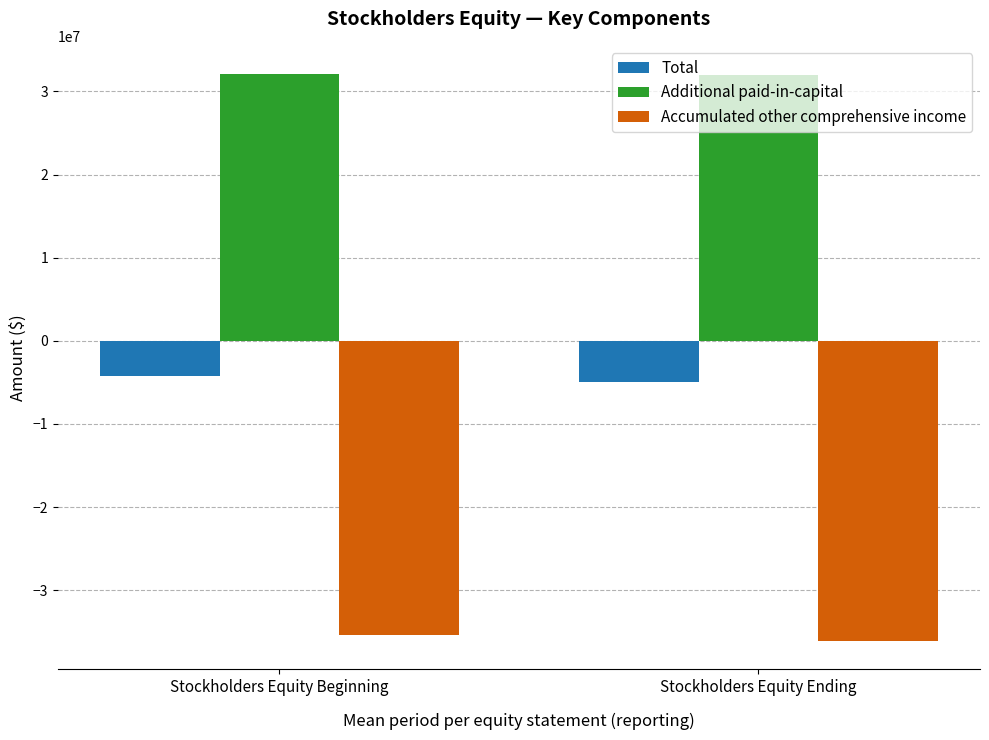

The Accumulated other comprehensive income series shows -35437000 at Stockholders Equity Beginning. True or false?

True